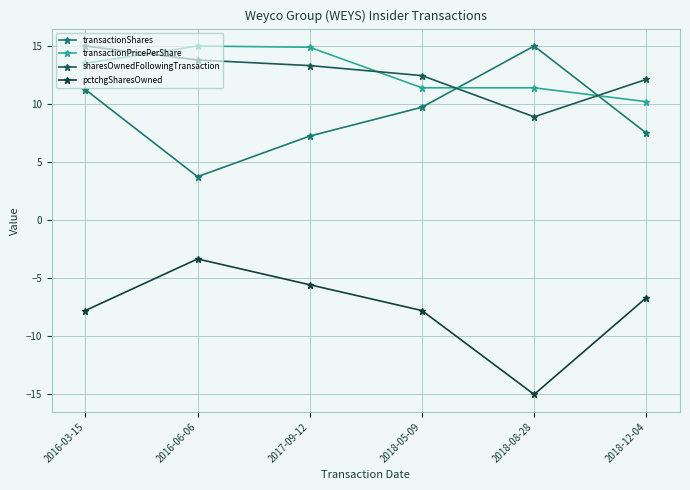

What is the label of the 2nd point from the right?

2018-08-28